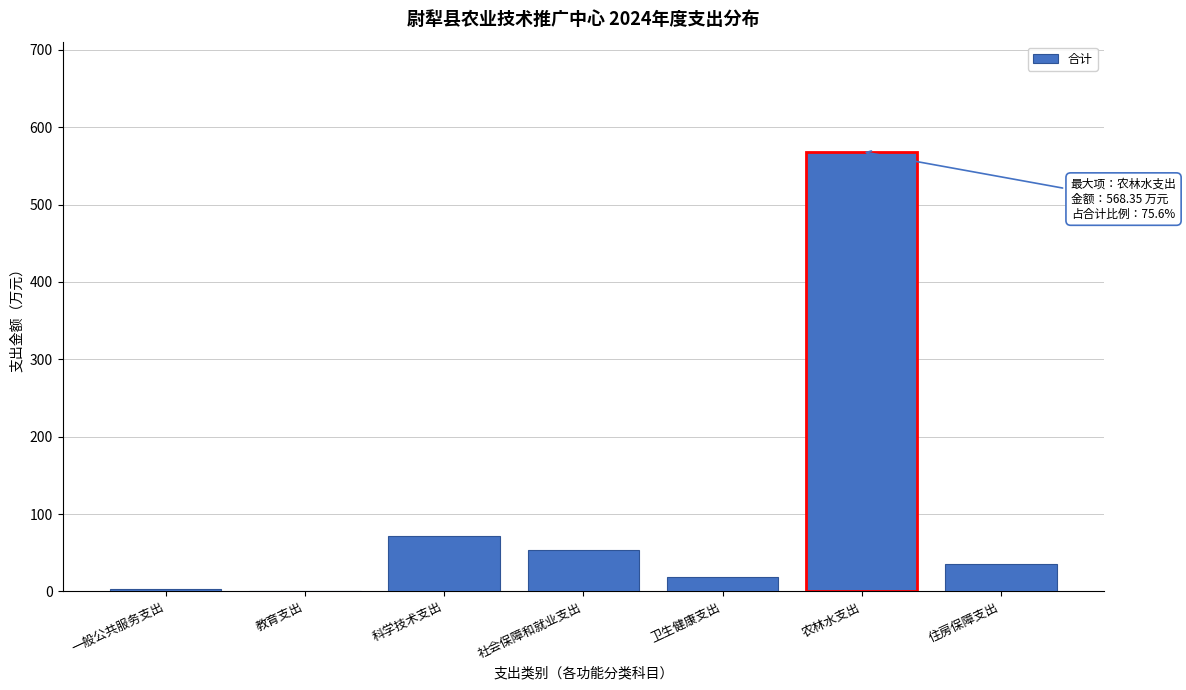

What is the sum of the values at 科学技术支出 and 卫生健康支出?

90.0